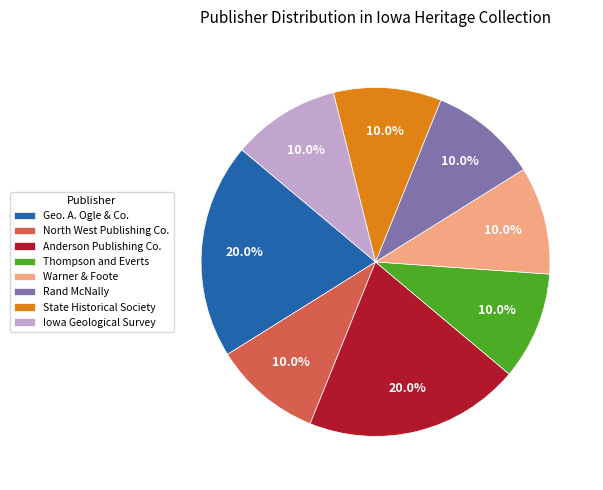

What is the ratio of the value at State Historical Society to the value at Geo. A. Ogle & Co.?

0.5